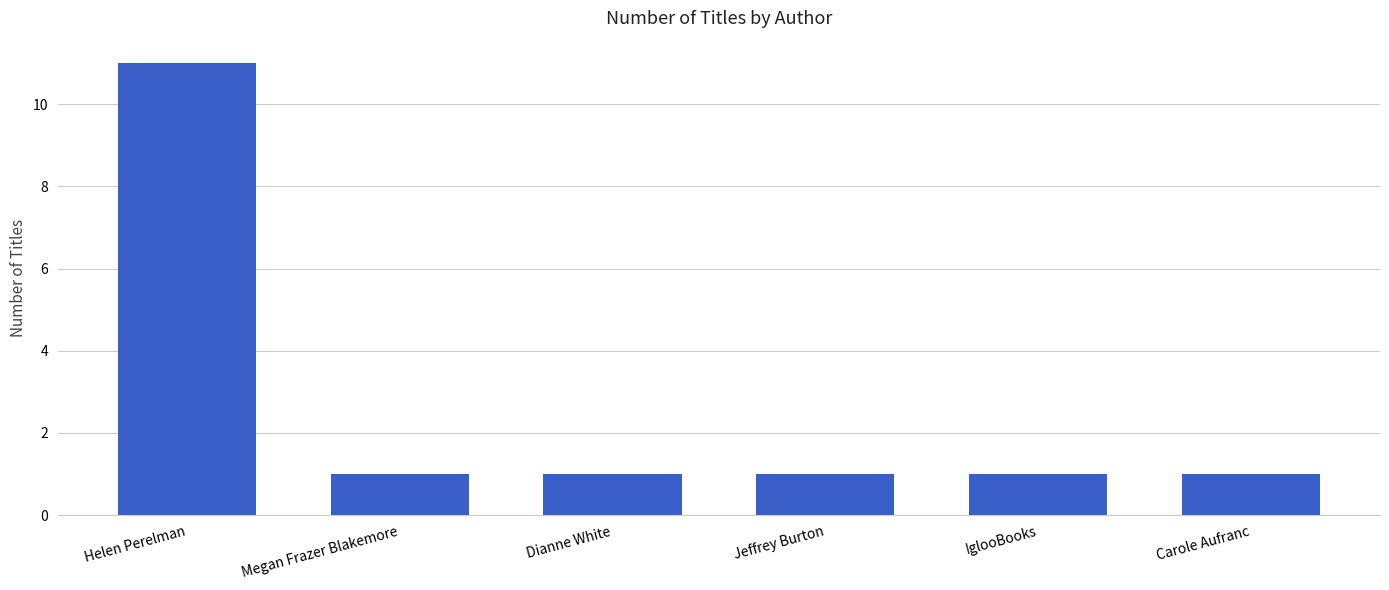

What is the greatest value displayed?

11